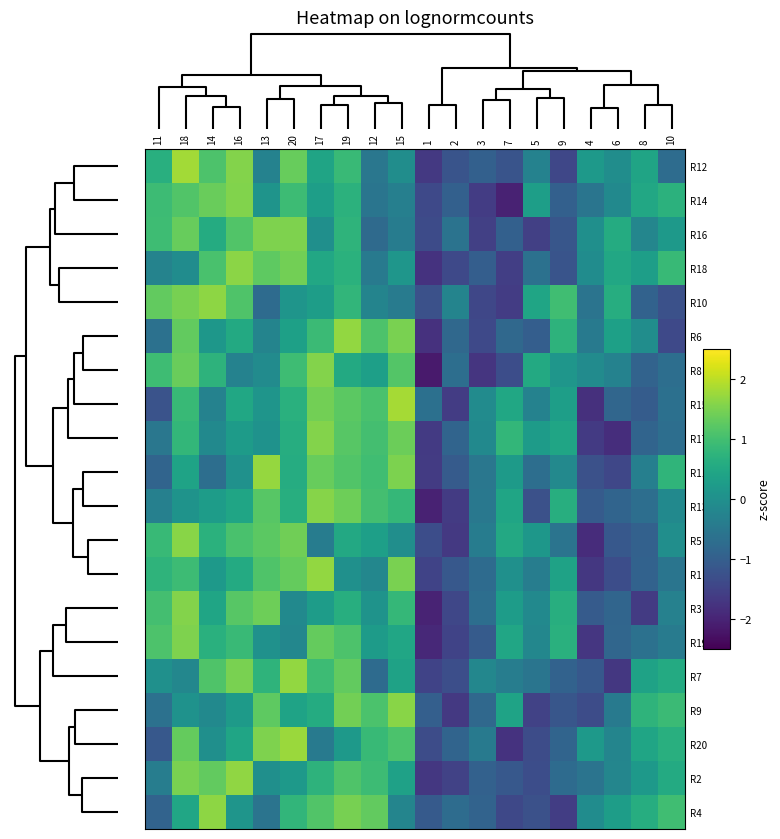

Reading left to right, transcribe all the data shown in this chart.

R12: 11=0.6	18=1.8	14=1.1	16=1.6	13=-0.3	20=1.3	17=0.4	19=0.9	12=-0.5	15=-0.0	1=-1.7	2=-1.2	3=-1.0	7=-1.2	5=-0.3	9=-1.4	4=0.2	6=-0.0	8=0.4	10=-0.7
R14: 11=0.9	18=1.1	14=1.4	16=1.6	13=0.1	20=0.9	17=0.3	19=0.7	12=-0.5	15=-0.3	1=-1.4	2=-1.0	3=-1.6	7=-2.0	5=0.3	9=-1.0	4=-0.5	6=-0.1	8=0.5	10=0.7
R16: 11=1.0	18=1.3	14=0.6	16=1.1	13=1.5	20=1.5	17=-0.0	19=0.8	12=-0.8	15=-0.4	1=-1.4	2=-0.6	3=-1.5	7=-1.0	5=-1.5	9=-1.2	4=-0.0	6=0.6	8=-0.2	10=0.2
R18: 11=-0.3	18=-0.1	14=1.1	16=1.6	13=1.3	20=1.4	17=0.5	19=0.7	12=-0.4	15=0.1	1=-1.8	2=-1.4	3=-1.0	7=-1.6	5=-0.6	9=-1.2	4=-0.1	6=0.5	8=0.3	10=0.9
R10: 11=1.3	18=1.5	14=1.6	16=1.1	13=-0.8	20=0.1	17=0.3	19=0.8	12=-0.2	15=-0.4	1=-1.3	2=-0.2	3=-1.4	7=-1.6	5=0.4	9=1.0	4=-0.6	6=0.6	8=-0.9	10=-1.3
R6: 11=-0.6	18=1.3	14=0.1	16=0.5	13=-0.2	20=0.3	17=0.9	19=1.7	12=1.1	15=1.5	1=-1.8	2=-0.8	3=-1.4	7=-0.8	5=-1.0	9=0.7	4=-0.4	6=0.3	8=-0.0	10=-1.4
R8: 11=0.9	18=1.4	14=0.7	16=-0.3	13=-0.1	20=0.9	17=1.6	19=0.5	12=0.3	15=1.2	1=-2.1	2=-0.7	3=-1.7	7=-1.3	5=0.5	9=0.1	4=-0.1	6=-0.3	8=-0.9	10=-0.7
R15: 11=-1.2	18=0.9	14=-0.3	16=0.5	13=0.1	20=0.7	17=1.4	19=1.2	12=1.1	15=1.8	1=-0.7	2=-1.6	3=-0.1	7=0.5	5=-0.3	9=0.3	4=-1.8	6=-0.8	8=-1.0	10=-0.7
R17: 11=-0.5	18=0.8	14=-0.1	16=0.2	13=0.1	20=0.6	17=1.6	19=1.2	12=1.0	15=1.4	1=-1.6	2=-0.9	3=-0.1	7=0.8	5=0.2	9=0.4	4=-1.6	6=-1.8	8=-0.9	10=-0.7
R11: 11=-0.9	18=0.4	14=-0.7	16=0.0	13=1.7	20=0.6	17=1.3	19=1.1	12=1.0	15=1.5	1=-1.6	2=-1.1	3=-0.5	7=0.2	5=-0.7	9=-0.1	4=-1.3	6=-1.4	8=-0.3	10=0.8
R13: 11=-0.3	18=0.1	14=0.3	16=0.4	13=1.2	20=0.6	17=1.6	19=1.4	12=1.0	15=0.8	1=-2.0	2=-1.6	3=-0.5	7=0.4	5=-1.3	9=0.6	4=-1.1	6=-0.9	8=-0.7	10=-0.1
R5: 11=0.9	18=1.6	14=0.7	16=1.1	13=1.2	20=1.4	17=-0.4	19=0.5	12=0.3	15=-0.0	1=-1.3	2=-1.7	3=-0.4	7=0.5	5=0.1	9=-0.6	4=-1.9	6=-1.1	8=-0.9	10=-0.0
R1: 11=0.7	18=0.9	14=0.2	16=0.6	13=1.1	20=1.3	17=1.7	19=0.0	12=-0.2	15=1.5	1=-1.5	2=-1.1	3=-0.7	7=0.0	5=-0.4	9=0.4	4=-1.7	6=-1.3	8=-0.9	10=-0.6
R3: 11=1.0	18=1.6	14=0.4	16=1.2	13=1.4	20=-0.1	17=0.3	19=0.6	12=0.1	15=0.8	1=-2.0	2=-1.4	3=-0.7	7=0.3	5=-0.1	9=0.6	4=-1.1	6=-0.9	8=-1.6	10=-0.3
R19: 11=1.1	18=1.5	14=0.7	16=0.9	13=0.0	20=-0.2	17=1.3	19=1.1	12=0.2	15=0.5	1=-1.9	2=-1.5	3=-1.1	7=0.5	5=-0.2	9=0.7	4=-1.7	6=-0.8	8=-0.6	10=-0.4
R7: 11=0.0	18=-0.2	14=1.1	16=1.5	13=0.7	20=1.7	17=0.9	19=1.3	12=-0.7	15=0.4	1=-1.5	2=-1.3	3=-0.2	7=-0.4	5=-0.6	9=-0.9	4=-1.1	6=-1.7	8=0.4	10=0.6
R9: 11=-0.6	18=0.1	14=-0.1	16=0.2	13=1.3	20=0.4	17=0.6	19=1.4	12=1.1	15=1.6	1=-1.0	2=-1.7	3=-0.8	7=0.4	5=-1.5	9=-1.2	4=-1.3	6=-0.5	8=0.7	10=0.9
R20: 11=-1.1	18=1.3	14=-0.0	16=0.4	13=1.5	20=1.8	17=-0.5	19=0.2	12=0.9	15=1.1	1=-1.3	2=-0.9	3=-0.5	7=-1.8	5=-1.3	9=-0.9	4=0.2	6=-0.2	8=0.4	10=0.7
R2: 11=-0.4	18=1.5	14=1.3	16=1.7	13=-0.0	20=0.2	17=0.7	19=1.1	12=0.9	15=0.4	1=-1.7	2=-1.5	3=-0.9	7=-1.1	5=-1.3	9=-0.8	4=-0.6	6=-0.2	8=0.2	10=0.6
R4: 11=-0.9	18=0.5	14=1.6	16=0.1	13=-0.6	20=0.8	17=1.1	19=1.5	12=1.3	15=-0.2	1=-1.1	2=-0.7	3=-0.9	7=-1.4	5=-1.3	9=-1.6	4=-0.1	6=0.3	8=0.6	10=1.0